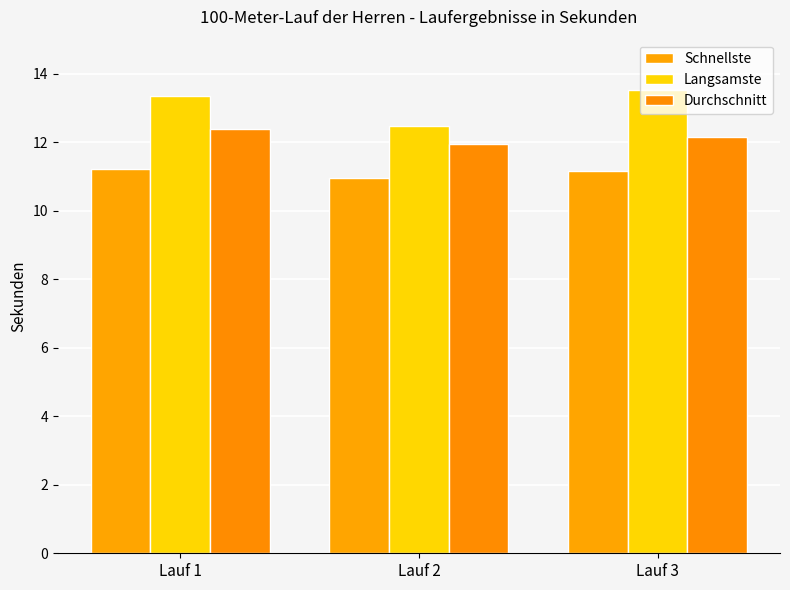

Is it true that Langsamste equals 12.5 at Lauf 2?

True